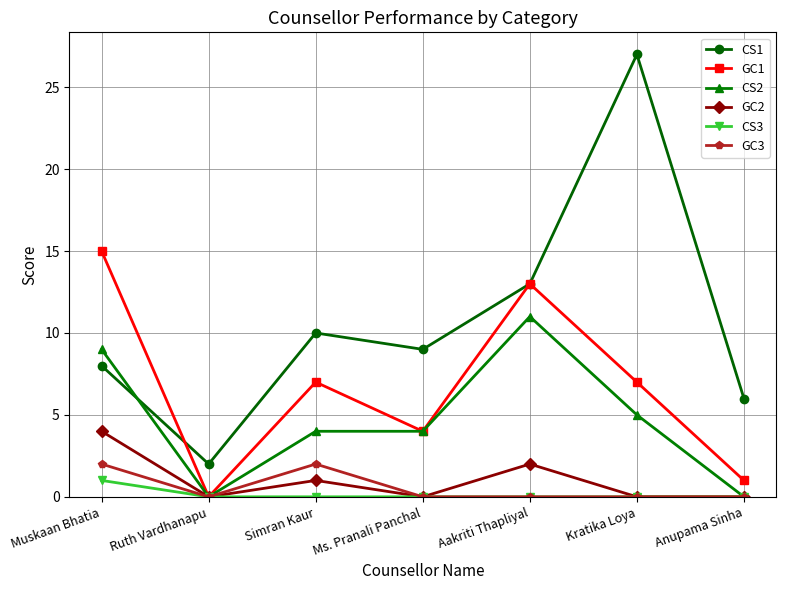

In GC2, how many points are higher than both neighbors (excluding endpoints)?

2